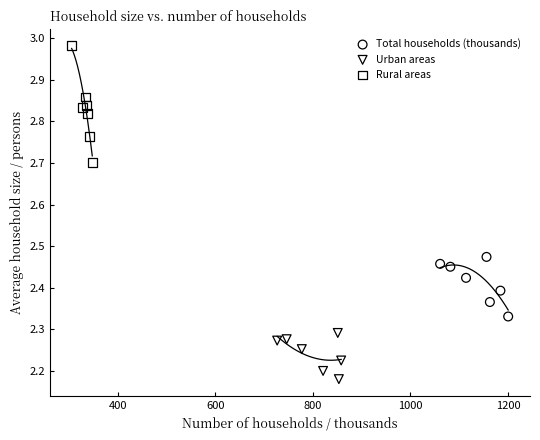

Which series reaches the maximum Y coordinate?

Rural areas